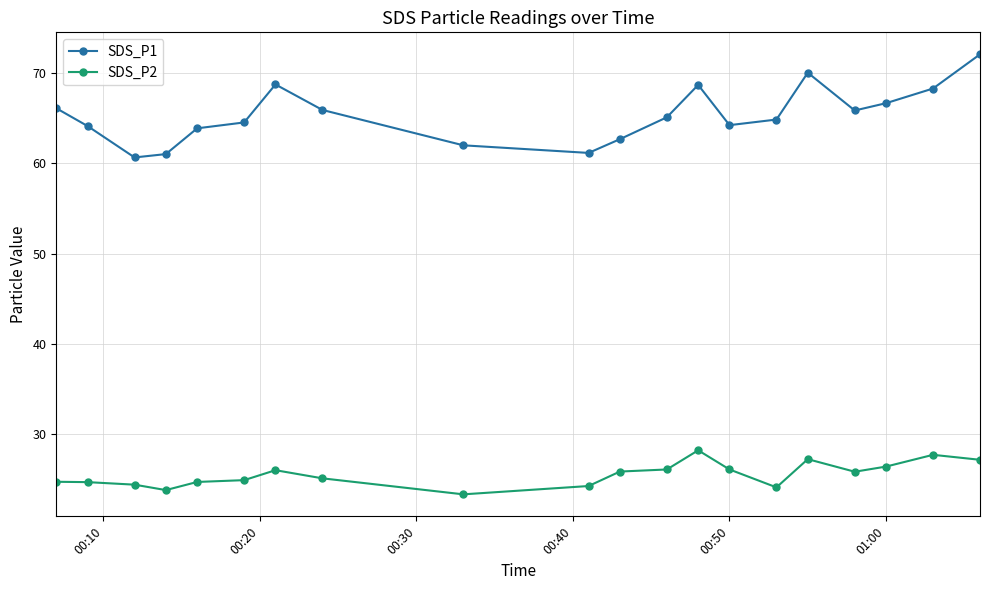

True or false: SDS_P2 and SDS_P1 cross at least once.

False